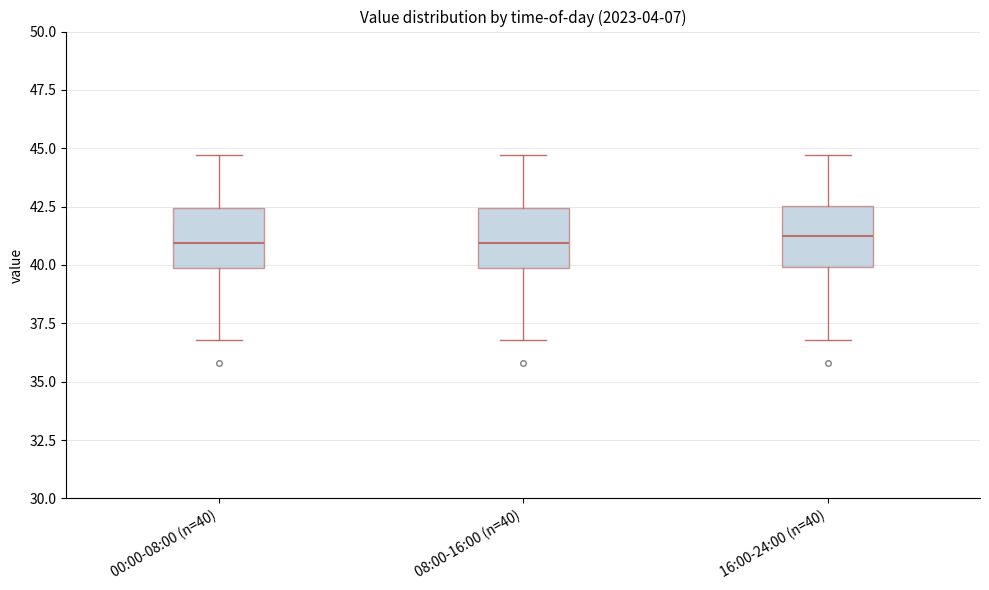

Where does the median line of the box for 08:00-16:00 (n=40) sit on the y-axis? The values are not printed on the chart, so give them approximately, as read against the axis.

41.0